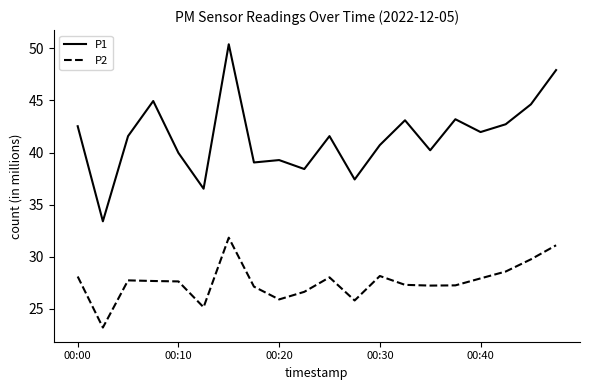

What is the average value of the P1 series?

41.5